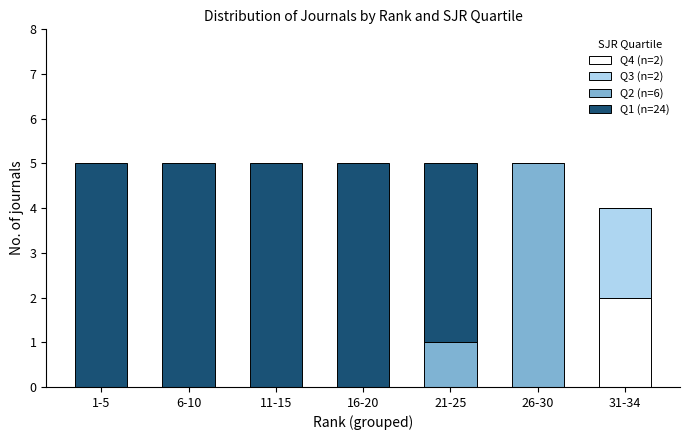

Reading left to right, list the values for the Q4 (n=2) series.

1-5=0	6-10=0	11-15=0	16-20=0	21-25=0	26-30=0	31-34=2